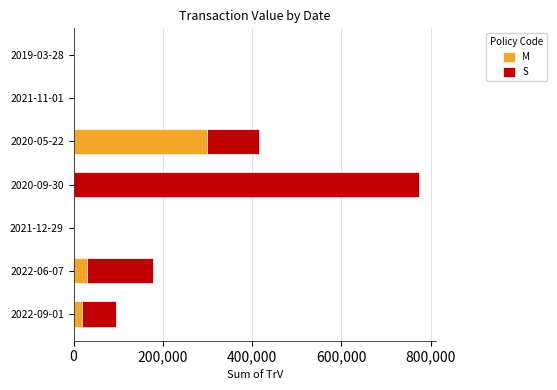

How many categories are shown in the chart?

7